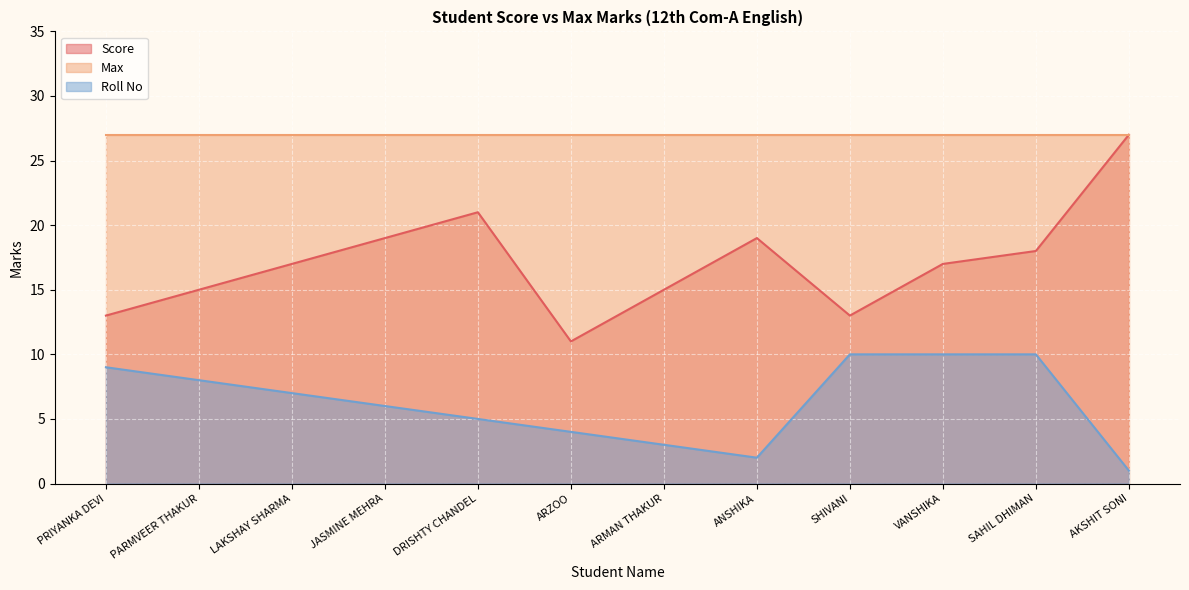

Rank the series by their average value, from highest to lowest.

Max, Score, Roll No